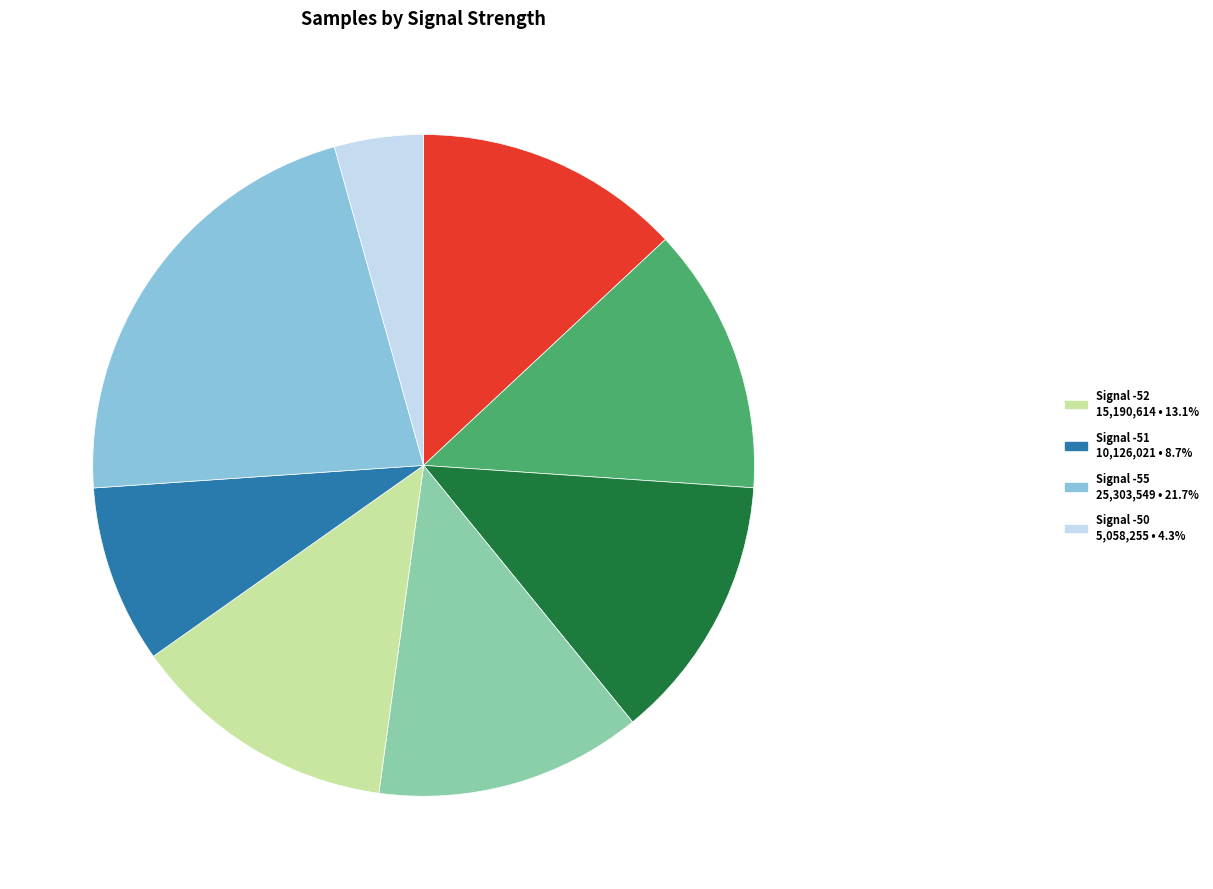

Is there any slice that represents more than half of the pie?

No